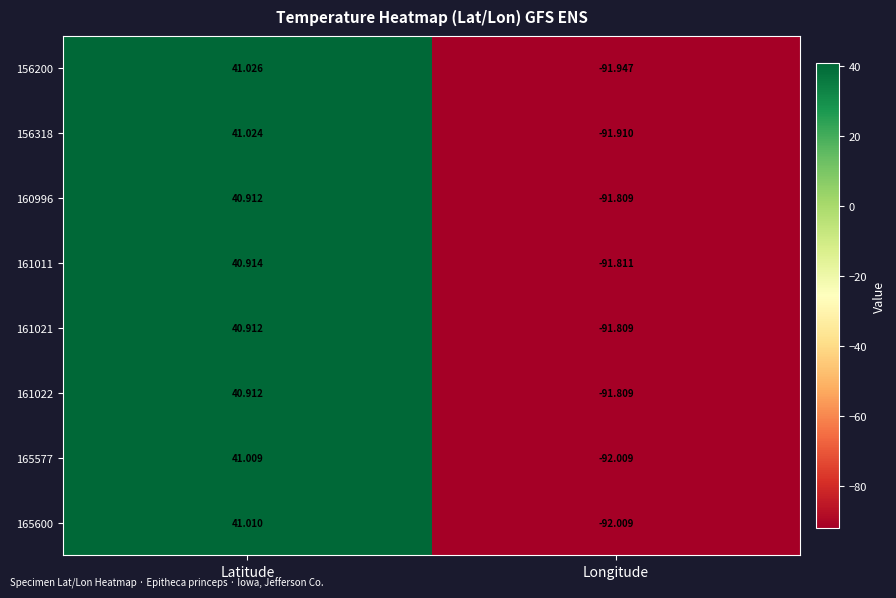

At which label does 160996 reach its minimum?

Longitude